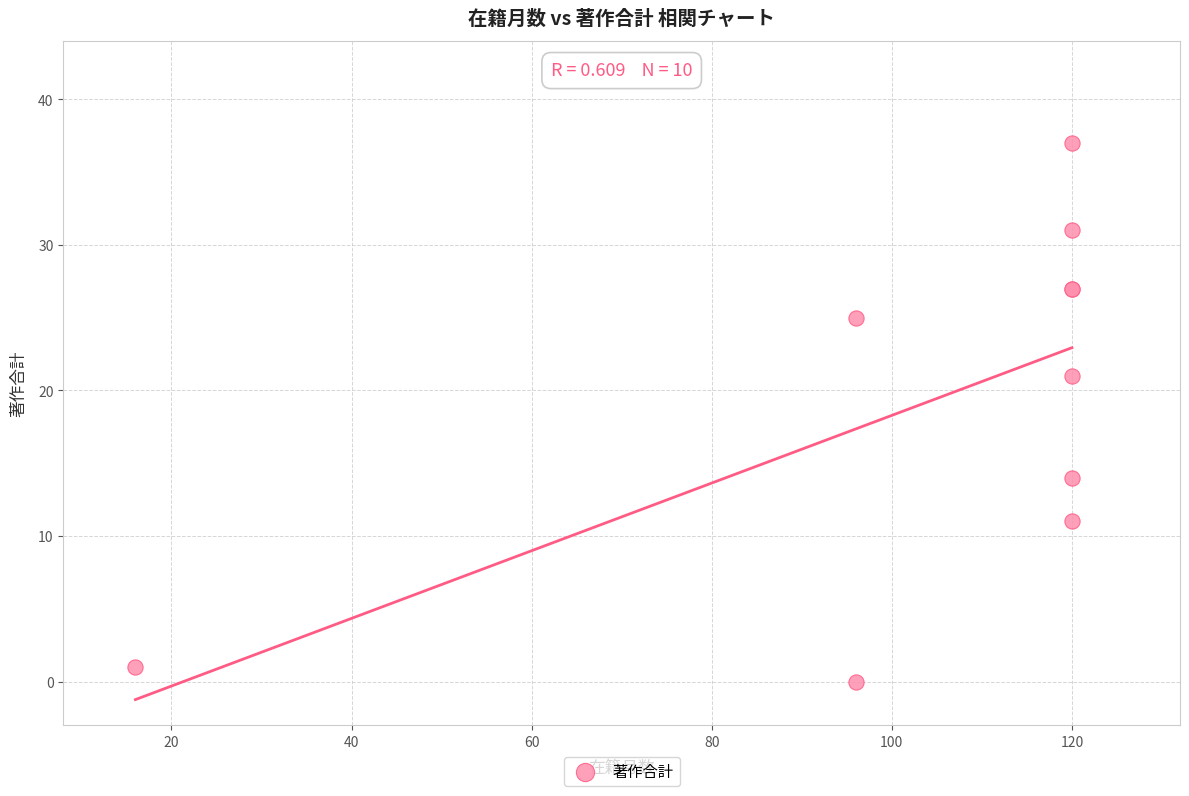

What Y value in the scatter plot is closest to 18?

21